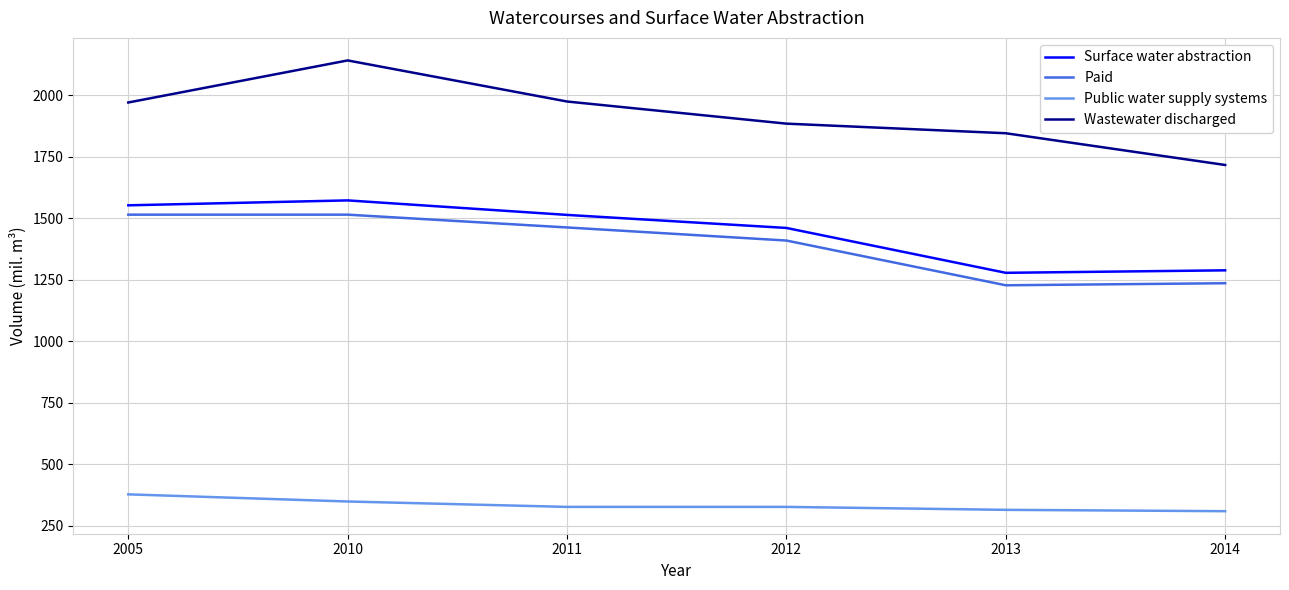

What is the sum of the Surface water abstraction values at 2010 and 2014?

2861.7